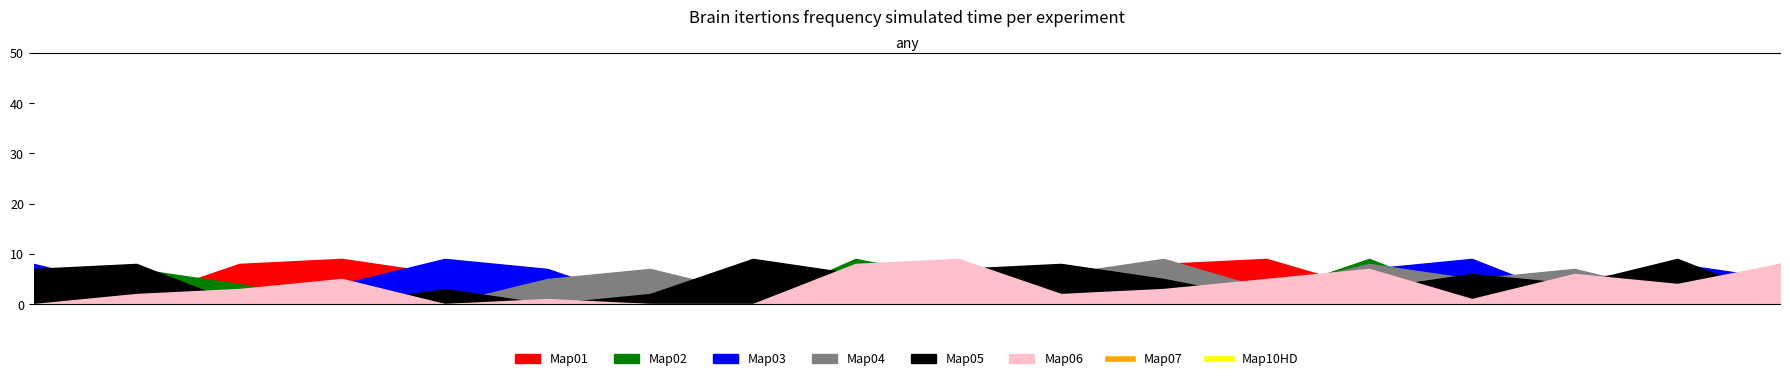

Count the number of categories in the chart.

18